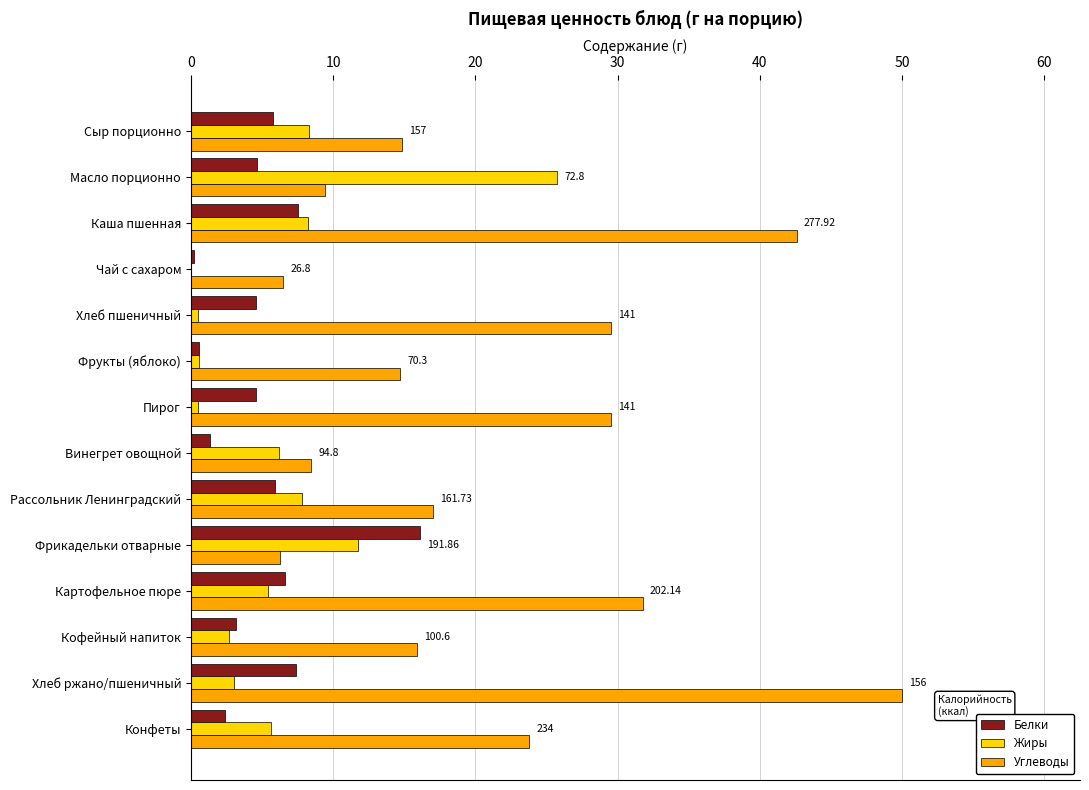

At which label does Жиры reach its peak?

Масло порционно